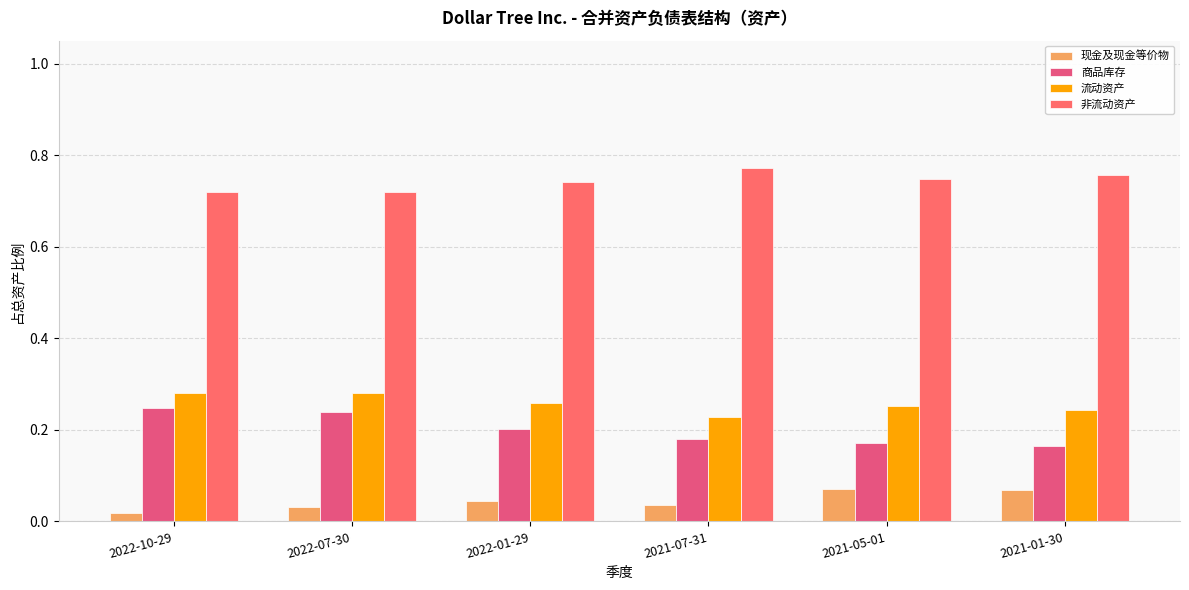

What is the total value across all series at 2022-01-29?

1.2